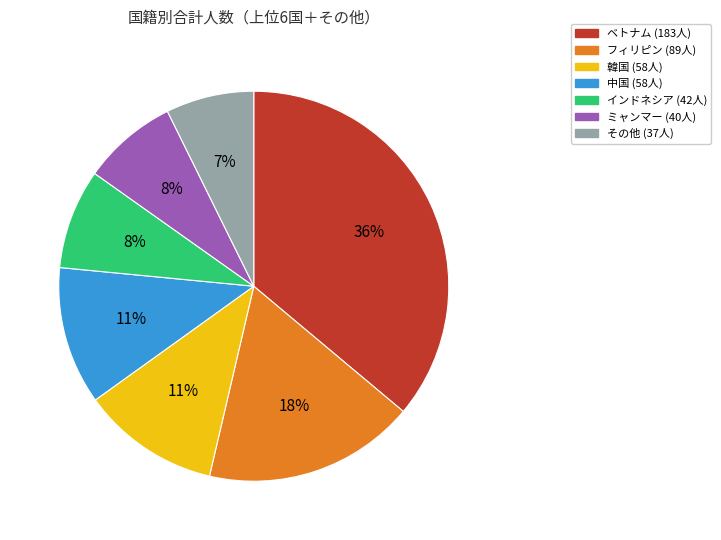

To the nearest percent, what is the average slice percentage?

14%